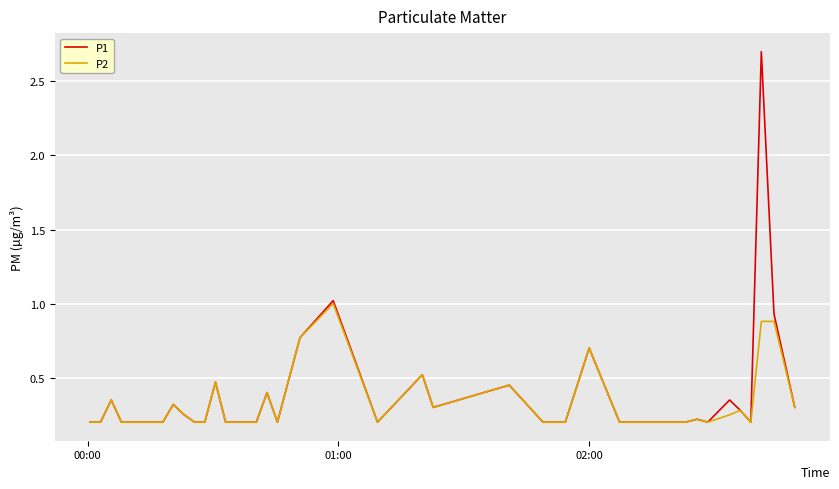

What is the highest value of the P1 series?

2.7